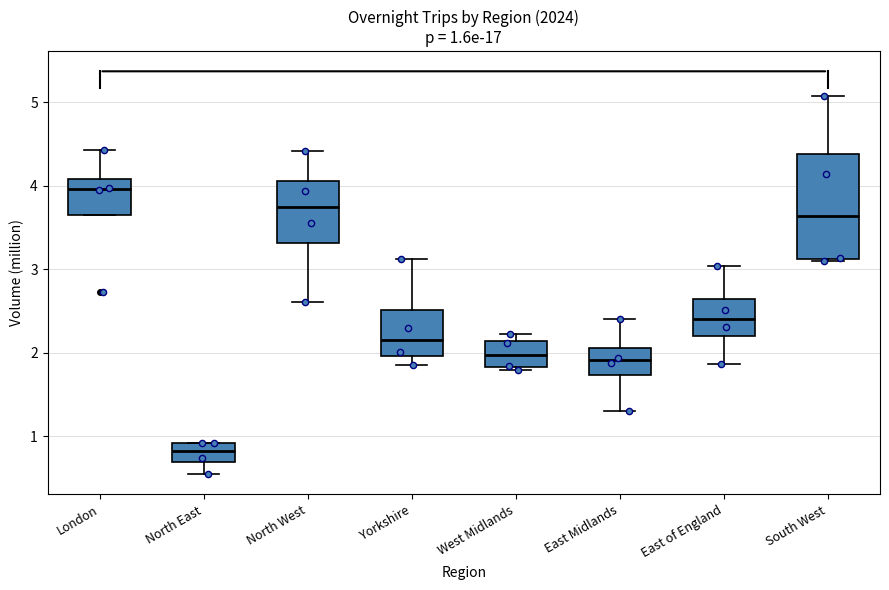

Which box has the highest median line?

London